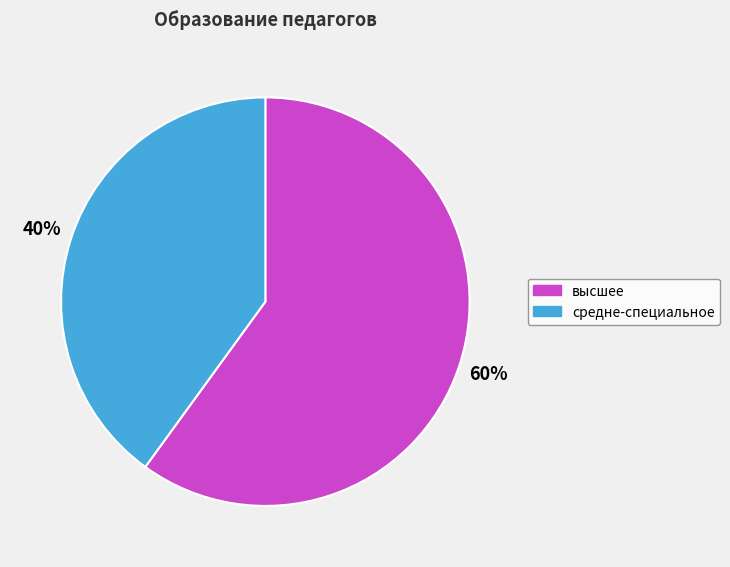

What is the ratio of the value at высшее to the value at средне-специальное?

1.5